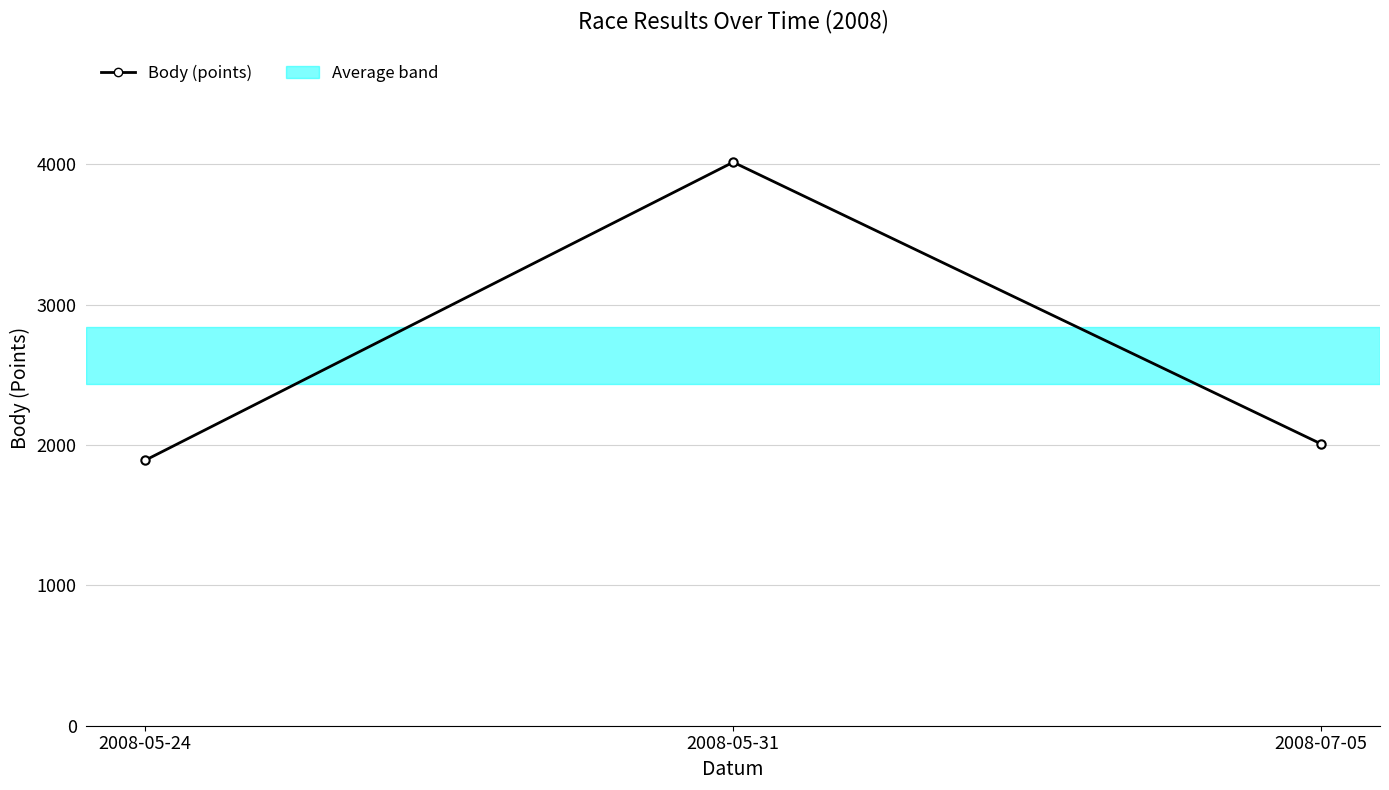

Is it true that the value at 2008-05-31 is 888?

False